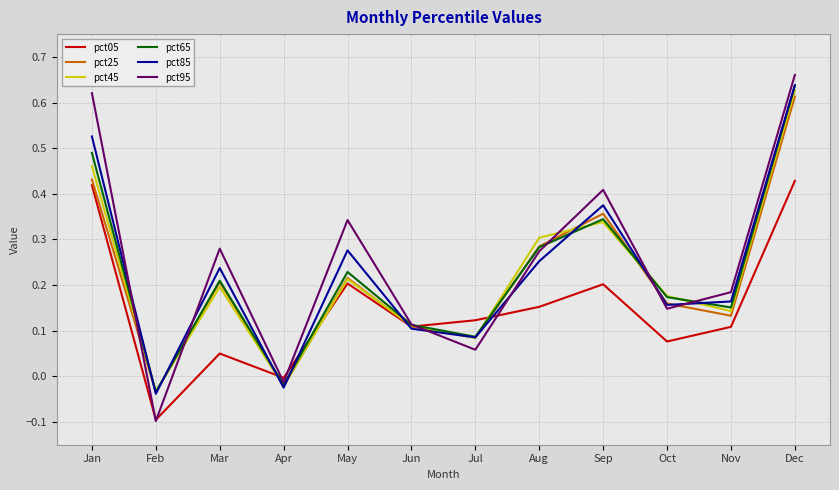

How many values in the pct95 series are below 0?

2